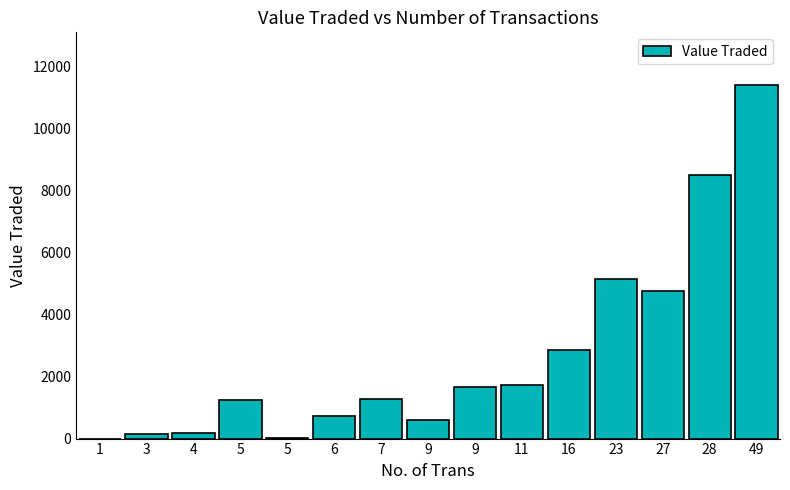

How many data points does each series have?

15